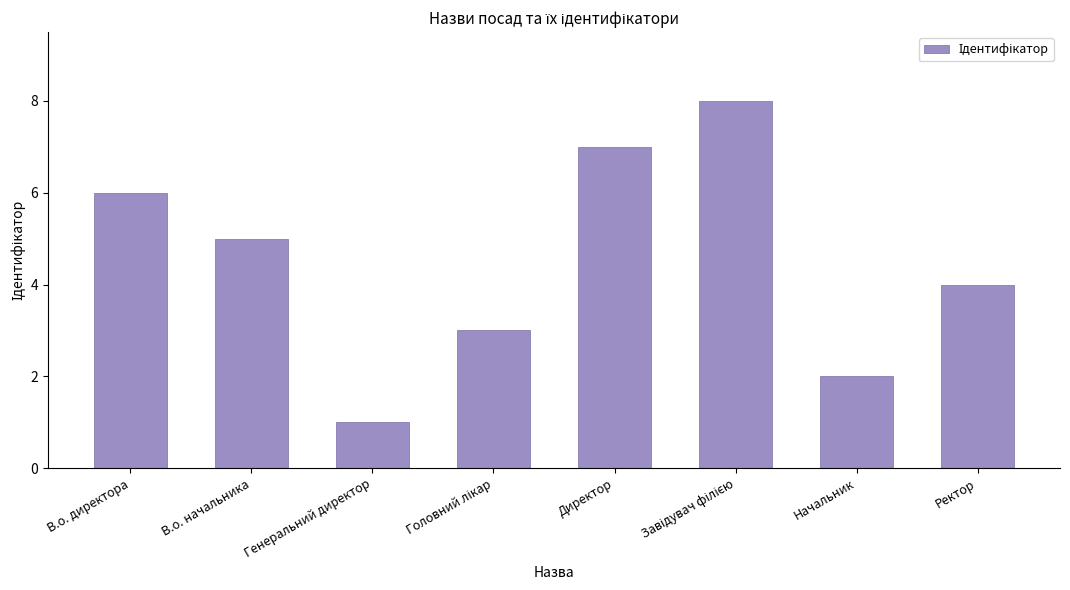

At which label is the value closest to 4?

Ректор